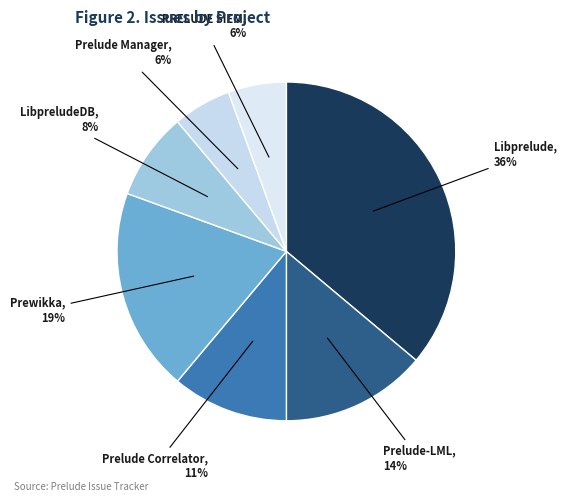

To the nearest percent, what is the average slice percentage?

14%